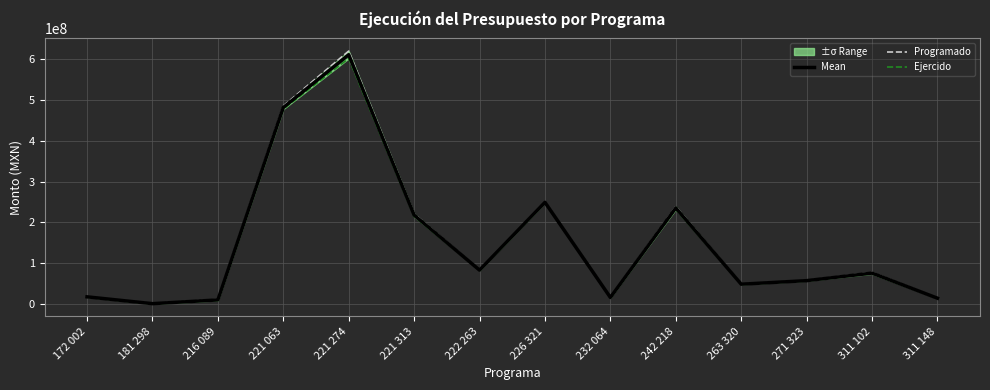

The value of Ejercido at 172 002 is 9872418.8. True or false?

False